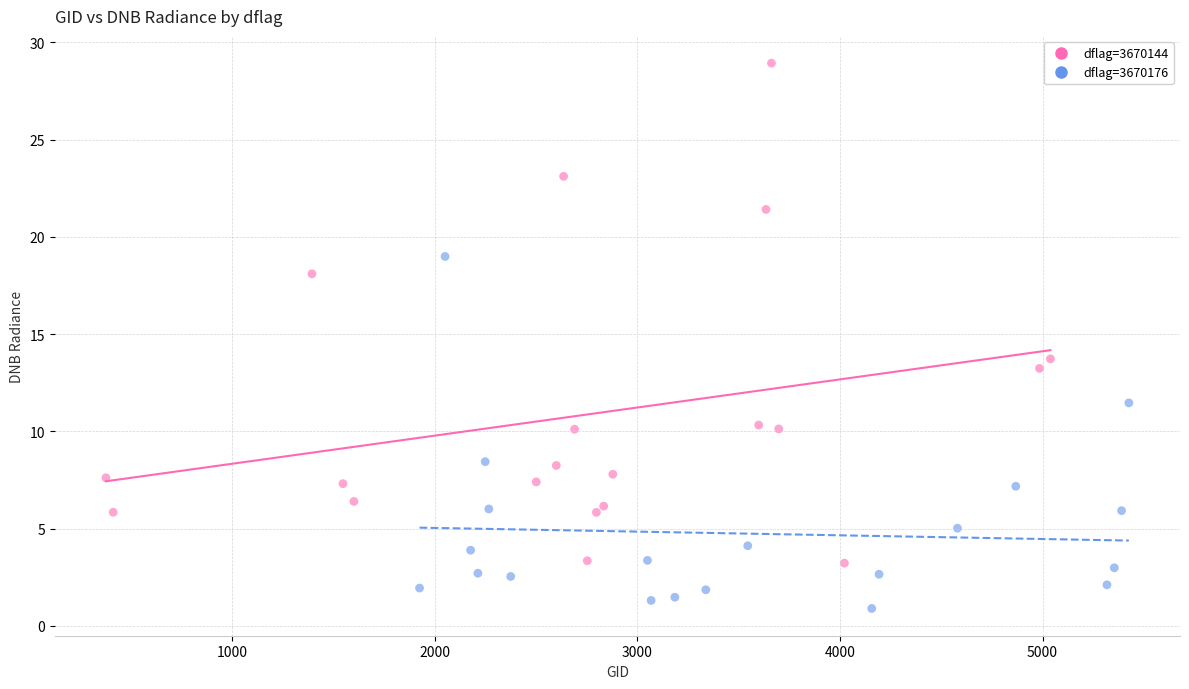

Which series reaches the minimum Y coordinate?

dflag=3670176